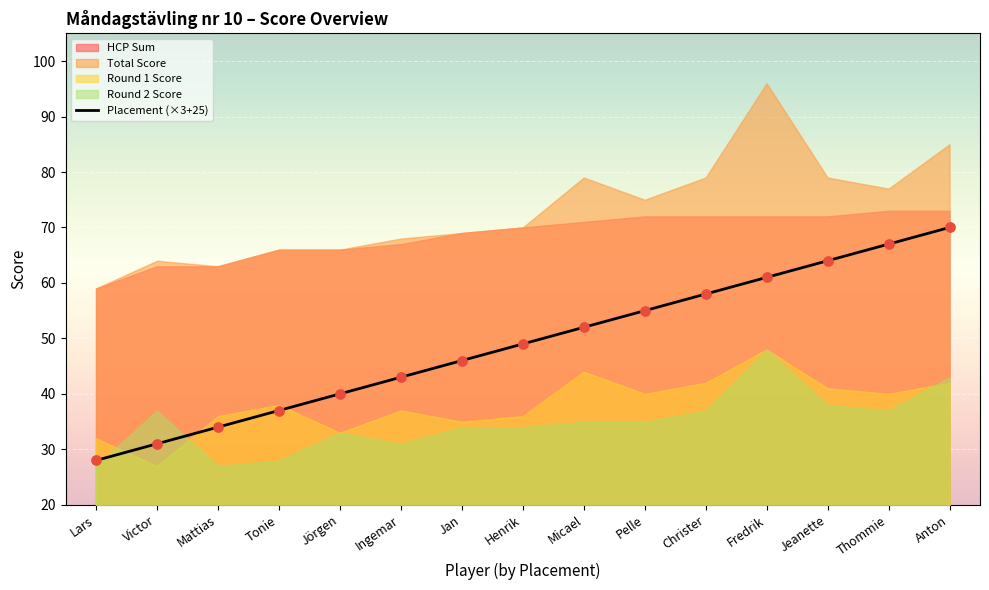

What is the total value across all series at Anton?

258